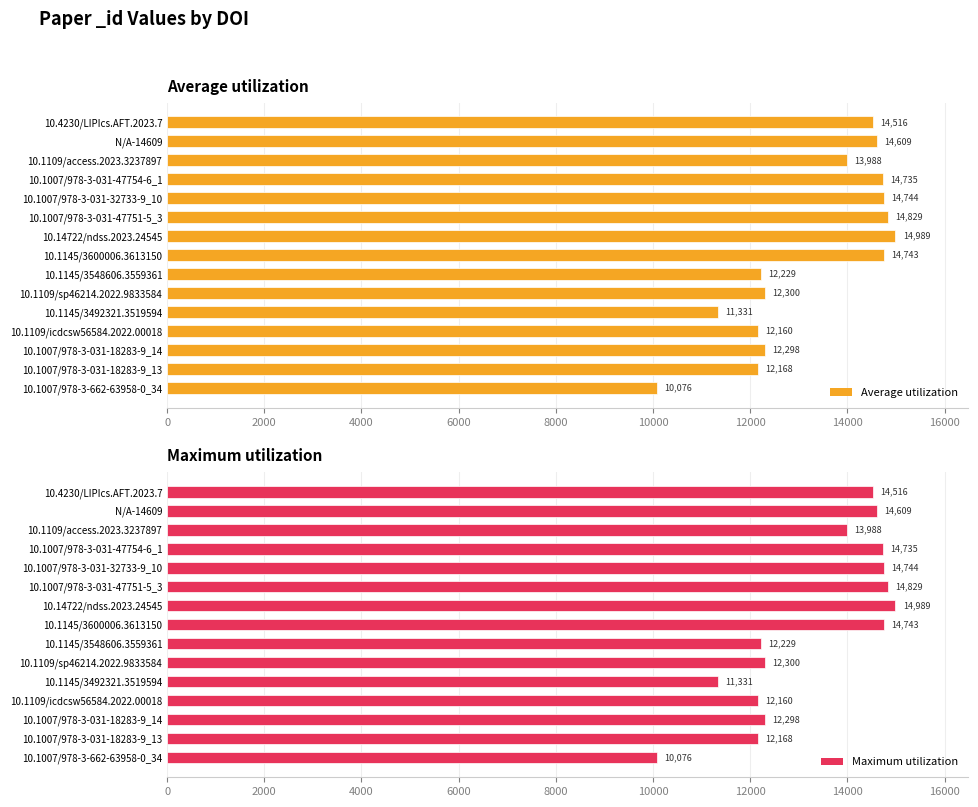

Rank the series by their maximum value, from highest to lowest.

Average utilization, Maximum utilization